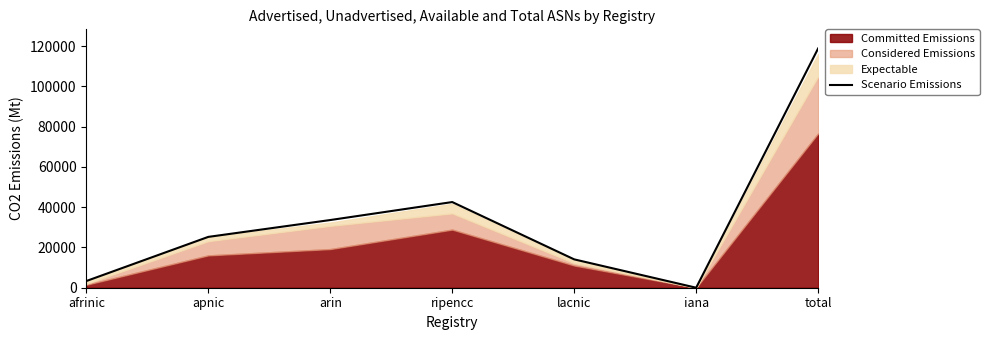

Where is the data nearest to the value 59390?

ripencc